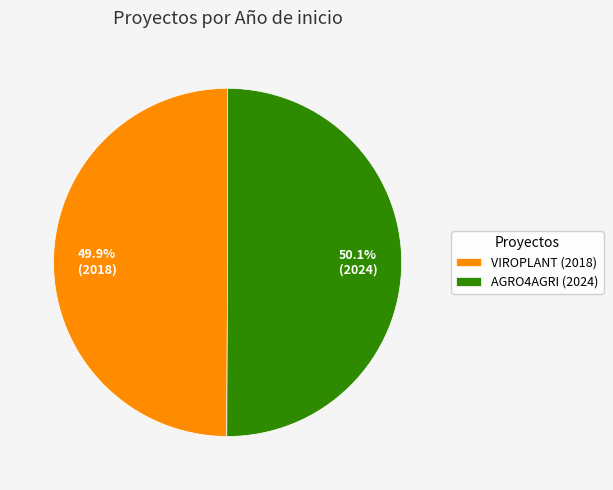

What is the ratio of the value at VIROPLANT (2018) to the value at AGRO4AGRI (2024)?

1.0